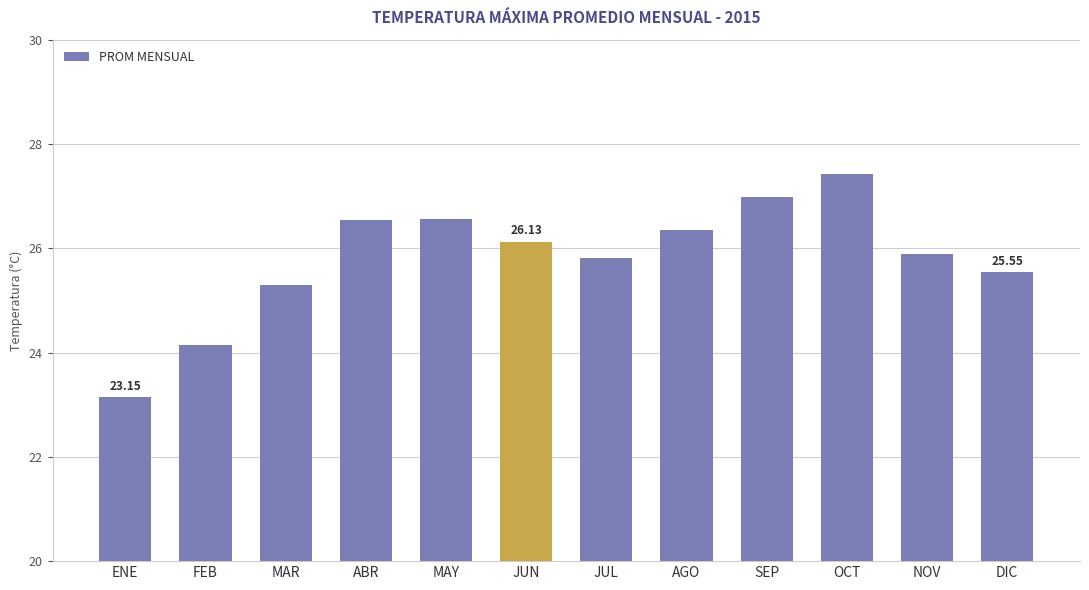

What is the ratio of the value at ABR to the value at NOV?

1.0